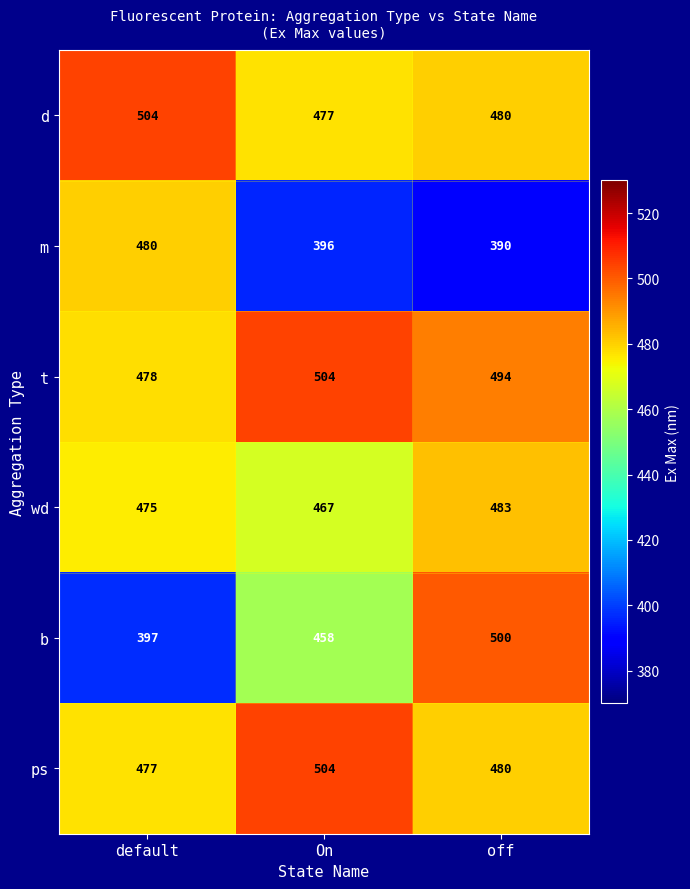

Which category has the highest value in the ps series?

On